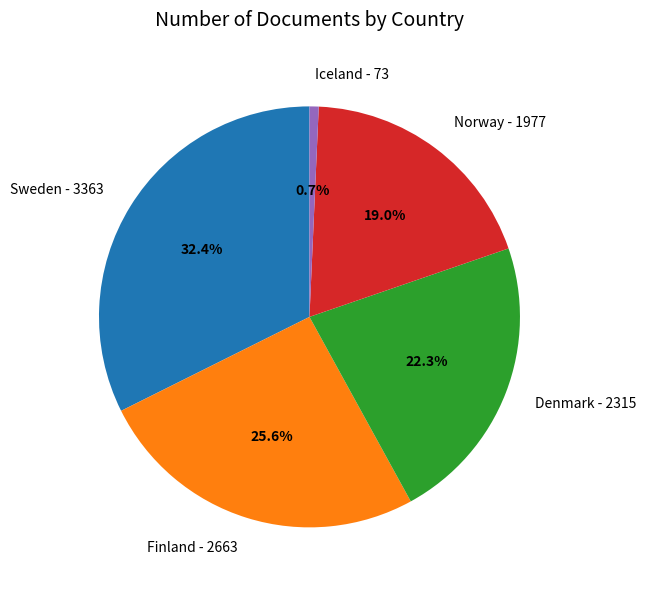

The Finland slice represents 26% of the pie. True or false?

True